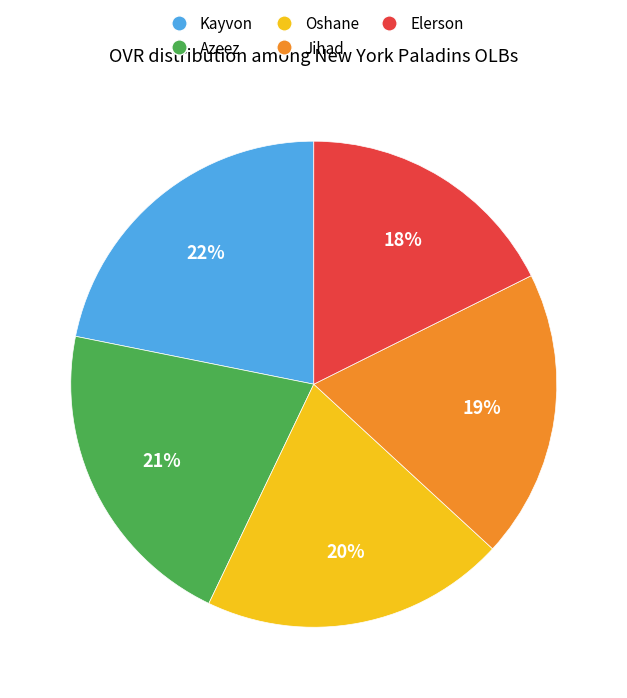

Does Kayvon represent more than half of the total?

No